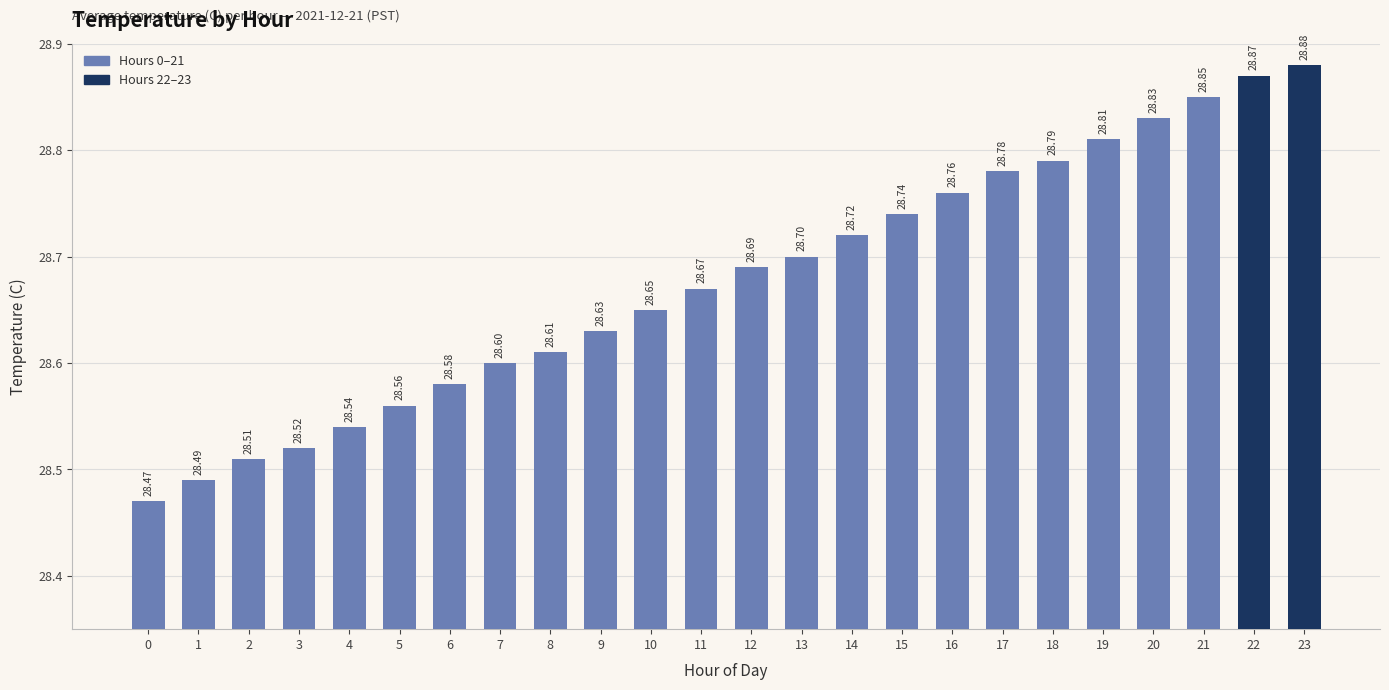

Is it true that the value at 19 is 19.1?

False